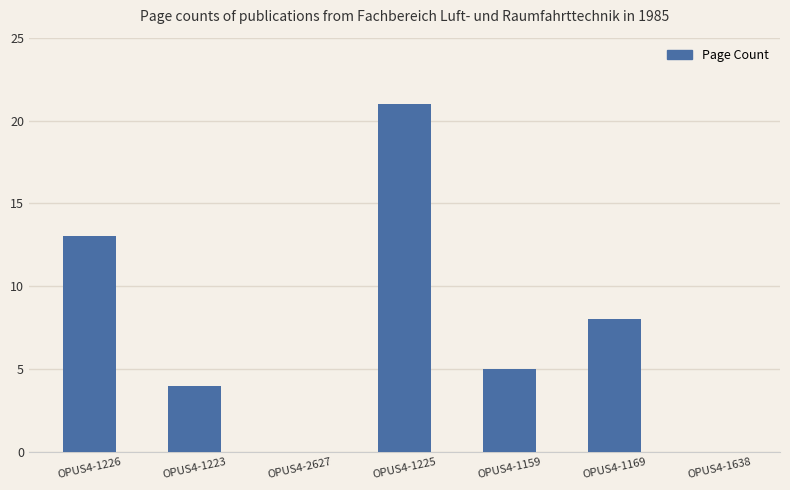

Reading left to right, extract all data points from this chart.

OPUS4-1226=13	OPUS4-1223=4	OPUS4-2627=0	OPUS4-1225=21	OPUS4-1159=5	OPUS4-1169=8	OPUS4-1638=0